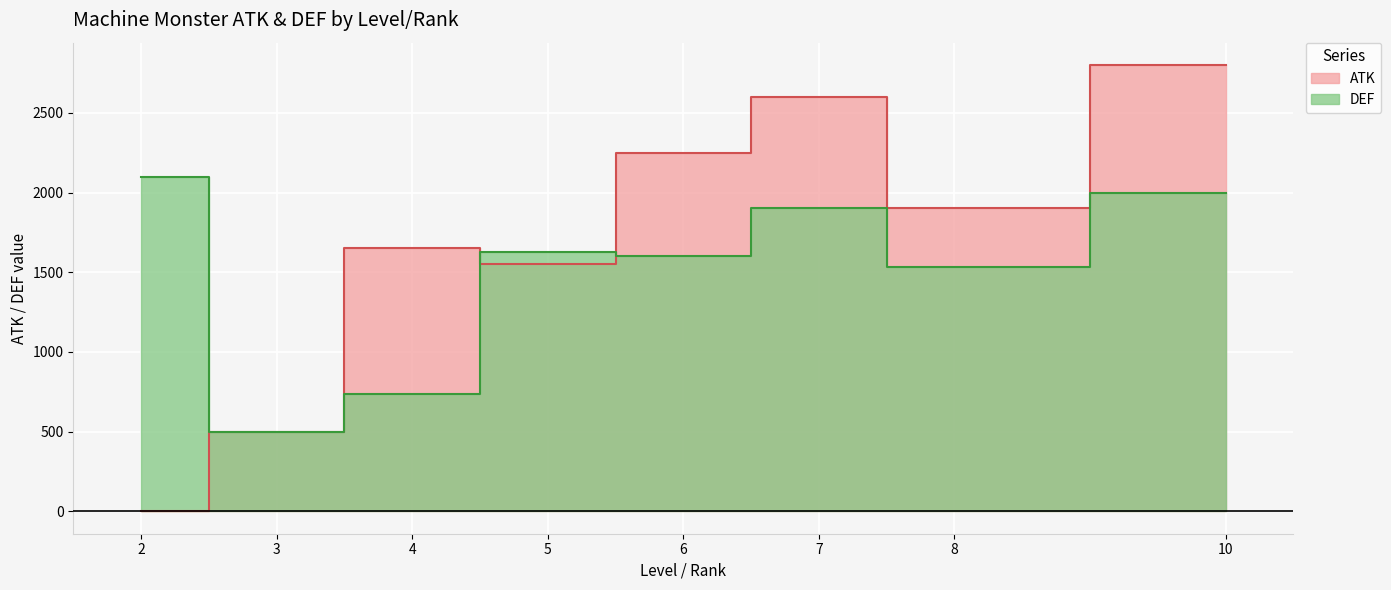

What are all the series names shown in the legend?

ATK, DEF